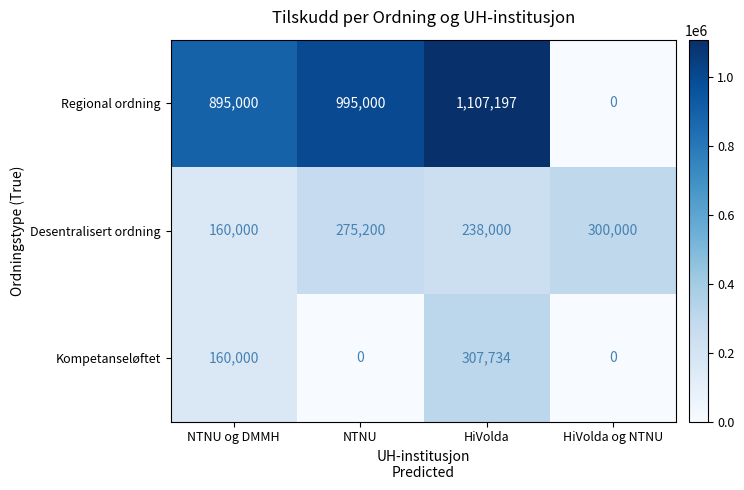

Reading right to left, what are all the values shown in this chart?

Regional ordning: HiVolda og NTNU=0	HiVolda=1107197	NTNU=995000	NTNU og DMMH=895000
Desentralisert ordning: HiVolda og NTNU=300000	HiVolda=238000	NTNU=275200	NTNU og DMMH=160000
Kompetanseløftet: HiVolda og NTNU=0	HiVolda=307734	NTNU=0	NTNU og DMMH=160000